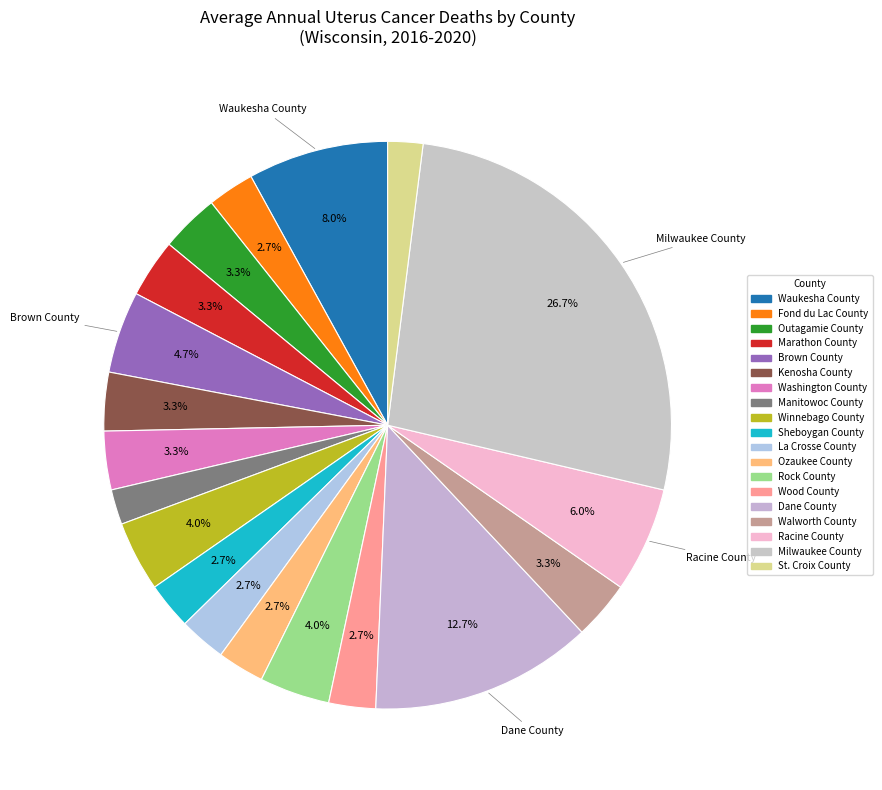

Which category has the biggest portion of the pie?

Milwaukee County